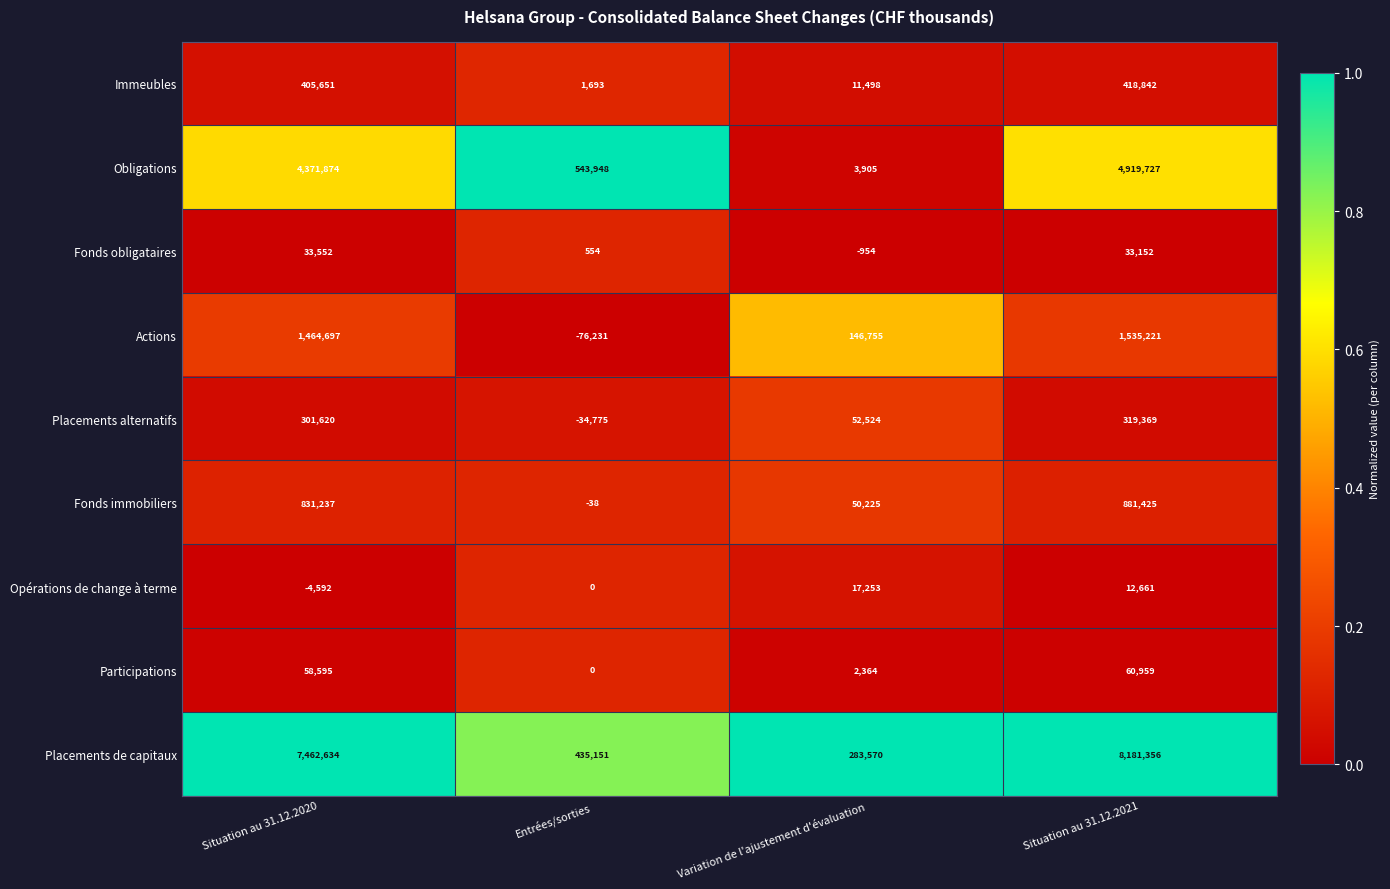

Is the value of Fonds obligataires at Variation de l'ajustement d'évaluation greater than the value of Immeubles at Entrées/sorties?

No